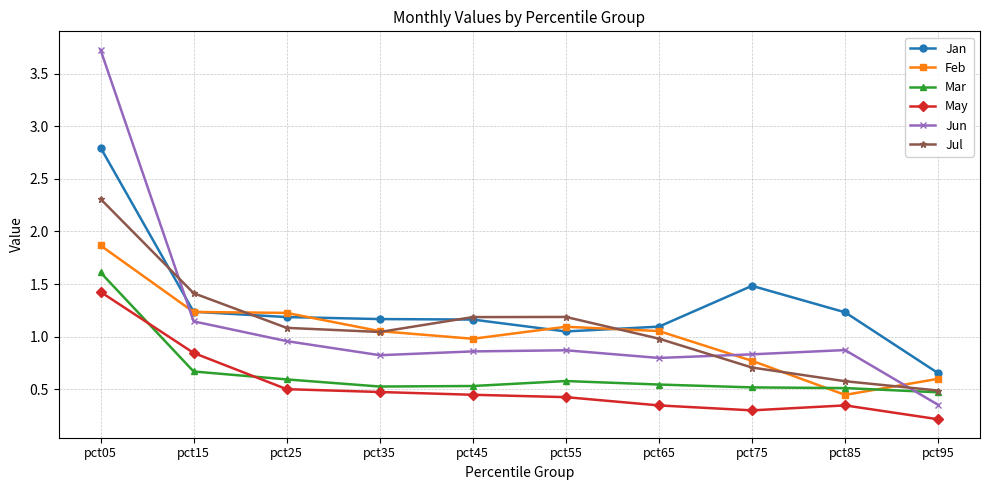

Where is May nearest to the value 0?

pct95